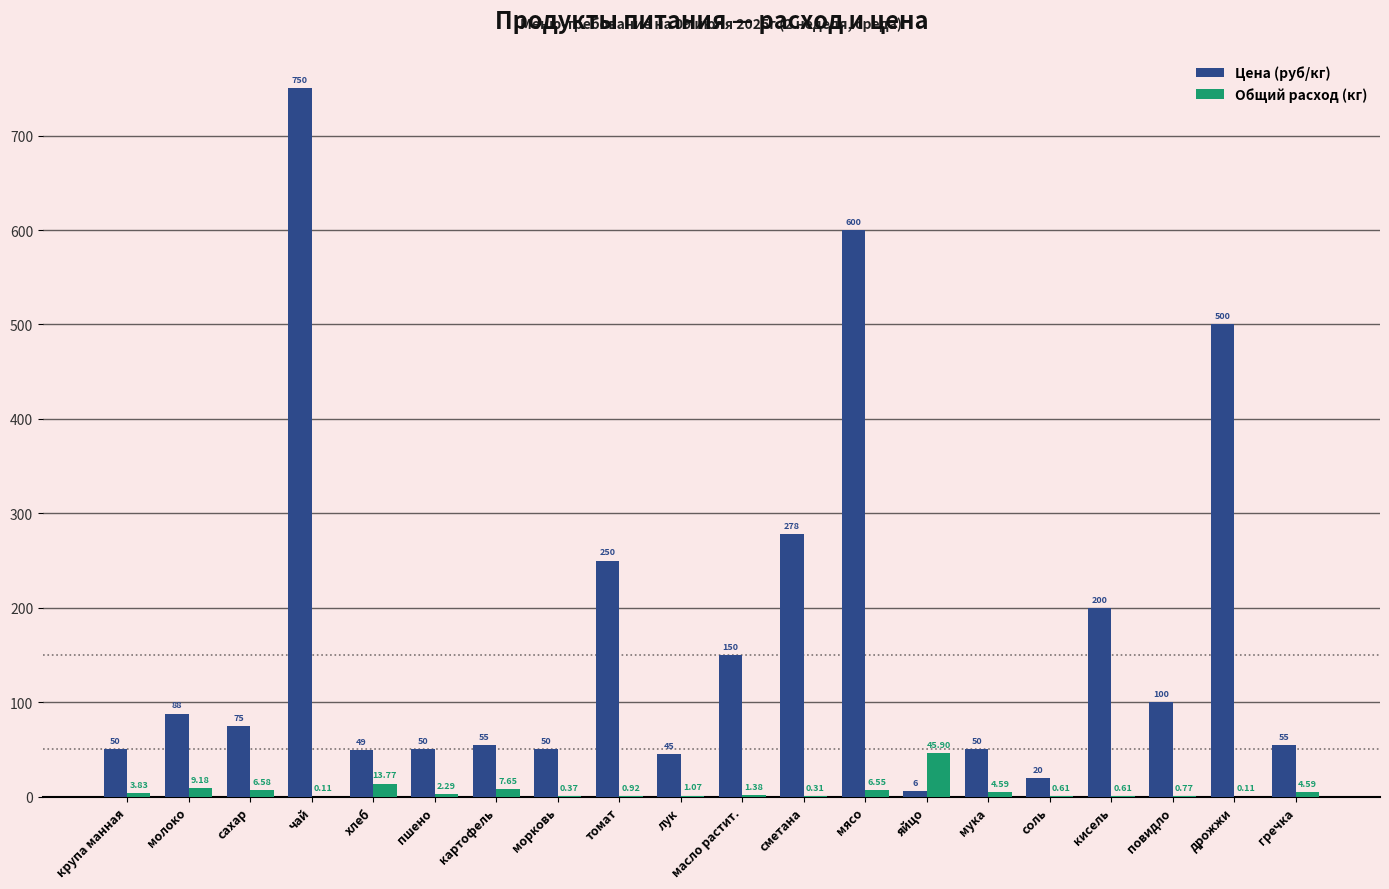

What is the total value across all series at томат?

250.9